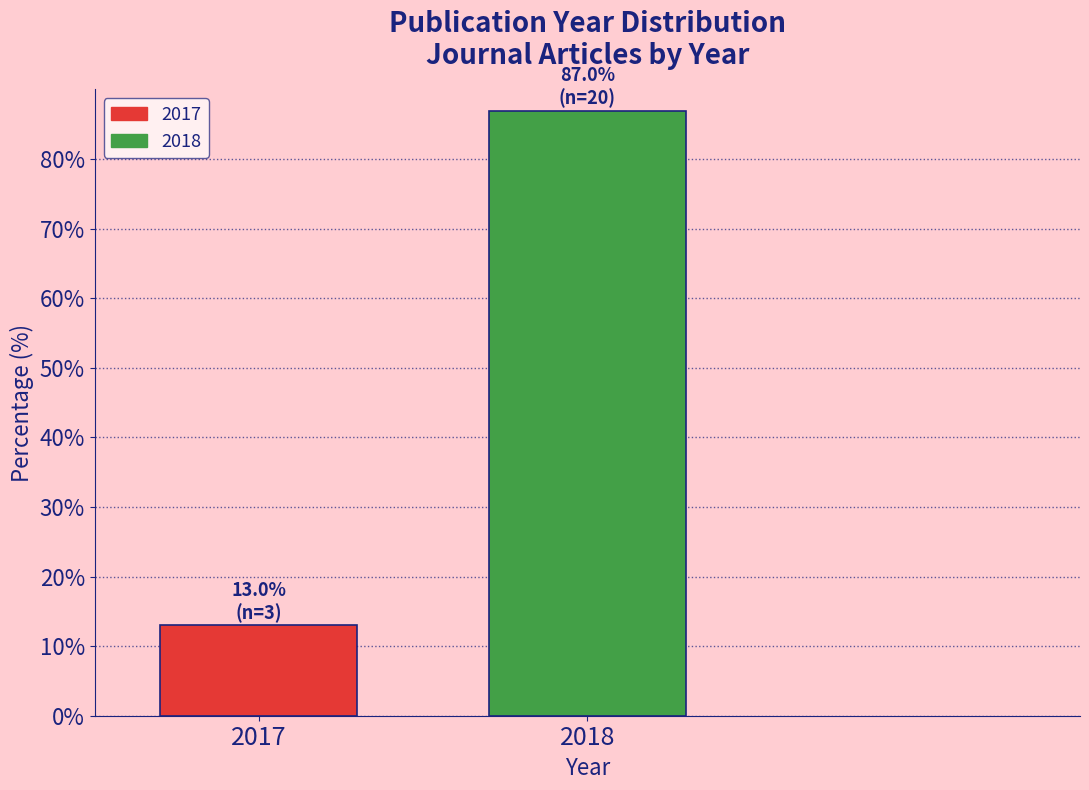

Reading left to right, what are all the values shown in this chart?

2017=13.0	2018=87.0